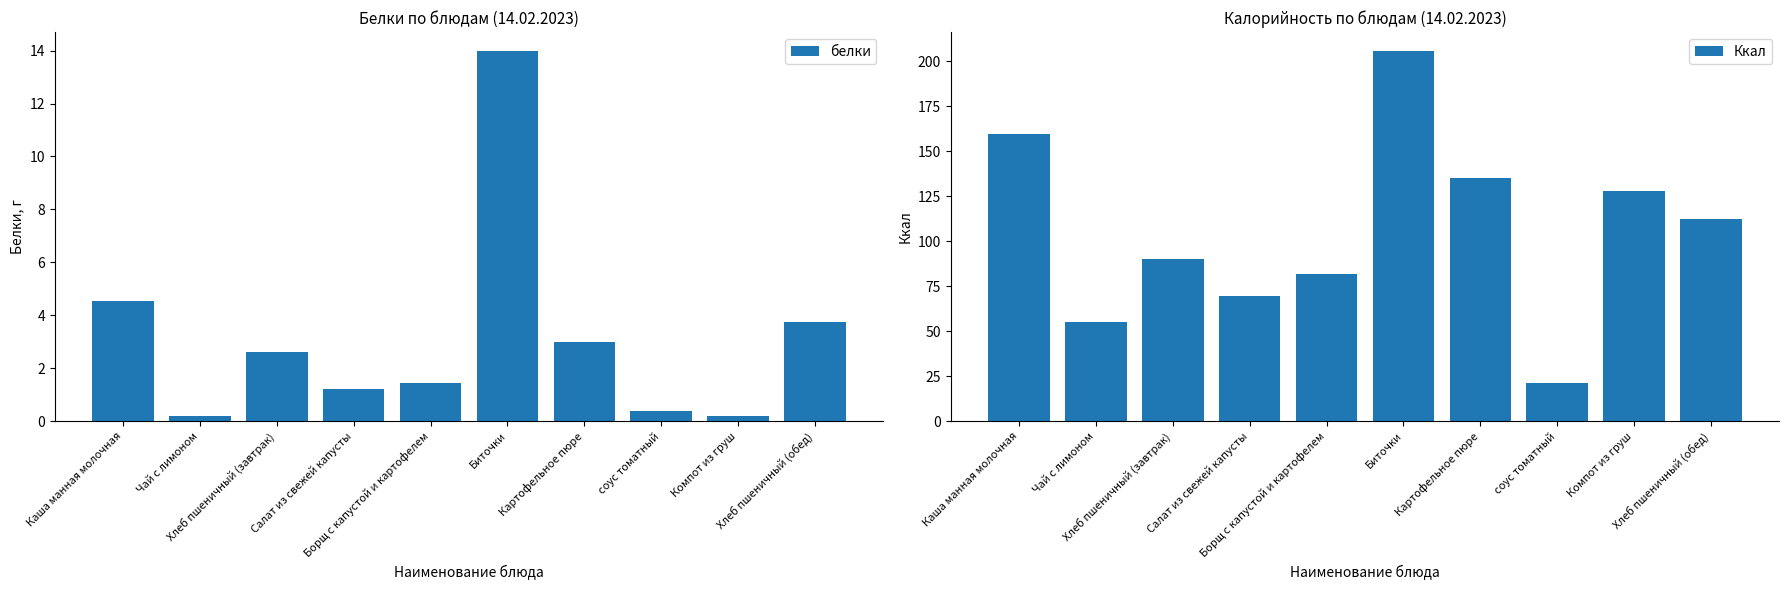

True or false: белки has a value of 0.3 at Чай с лимоном.

False